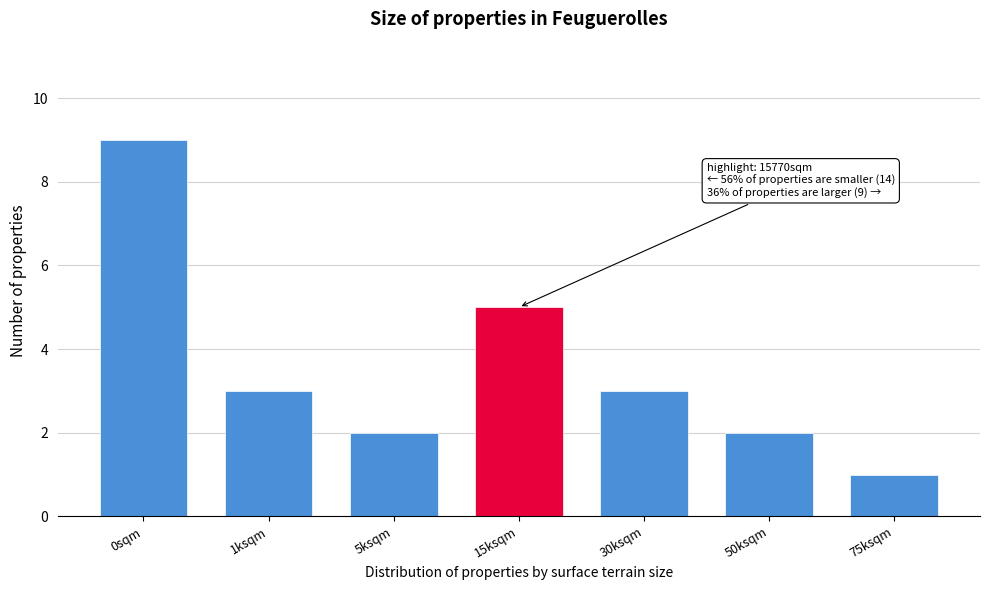

Reading right to left, transcribe all the data shown in this chart.

1	2	3	5	2	3	9